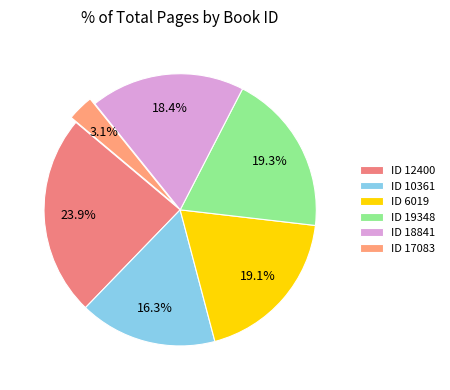

How many segments does this pie chart have?

6